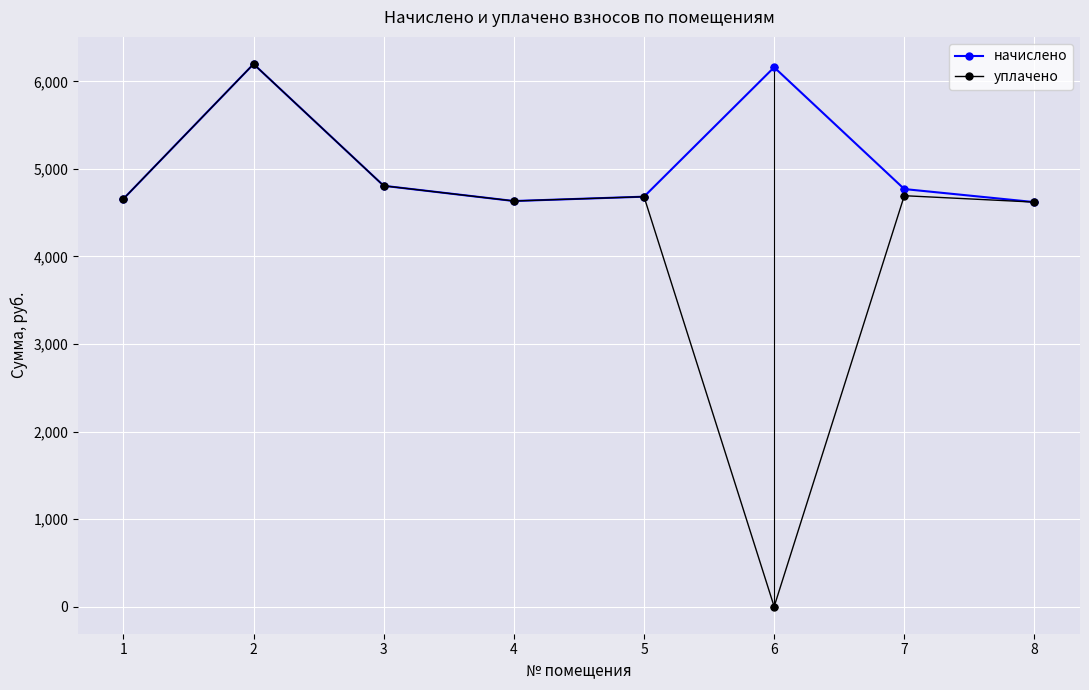

What is the lowest value of the начислено series?

4620.2